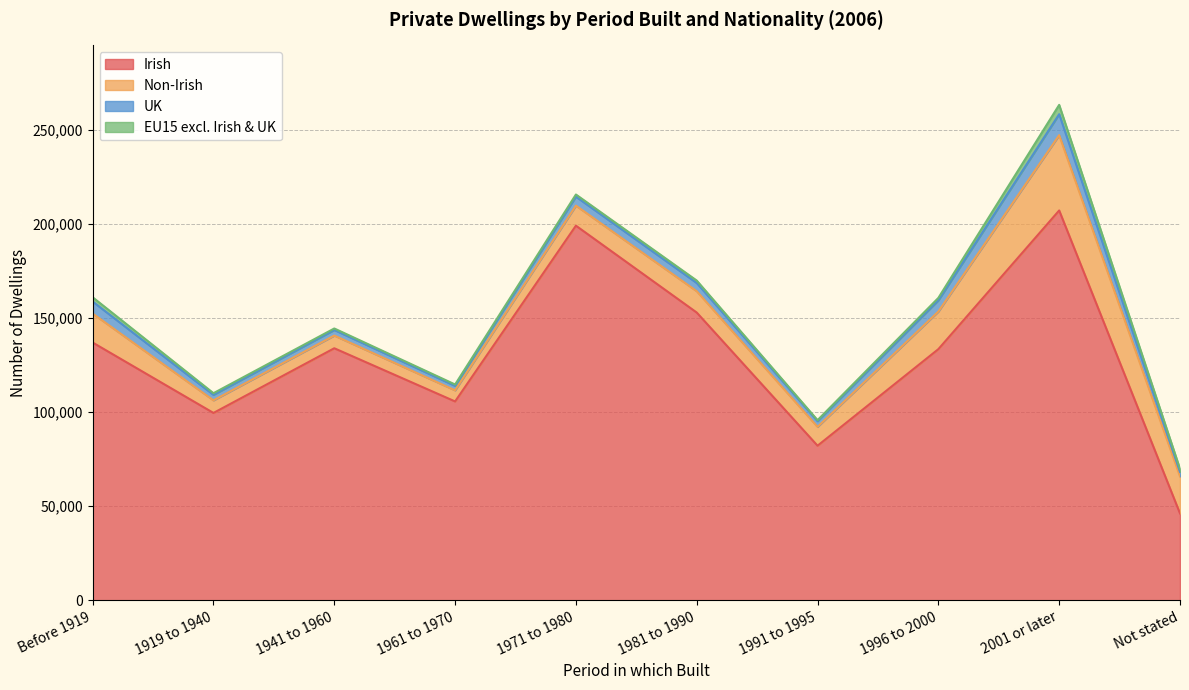

What is the sum of the Irish values at 1941 to 1960 and 1996 to 2000?

267286